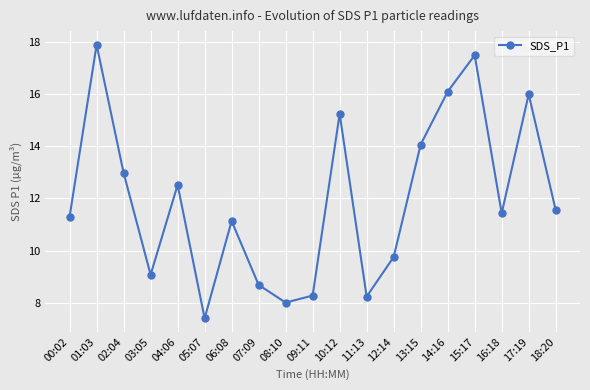

What is the label of the 19th point from the left?

18:20